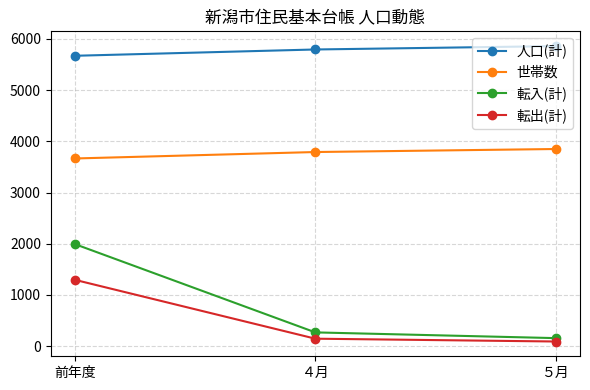

How many values in the 転出(計) series are below 146?

1